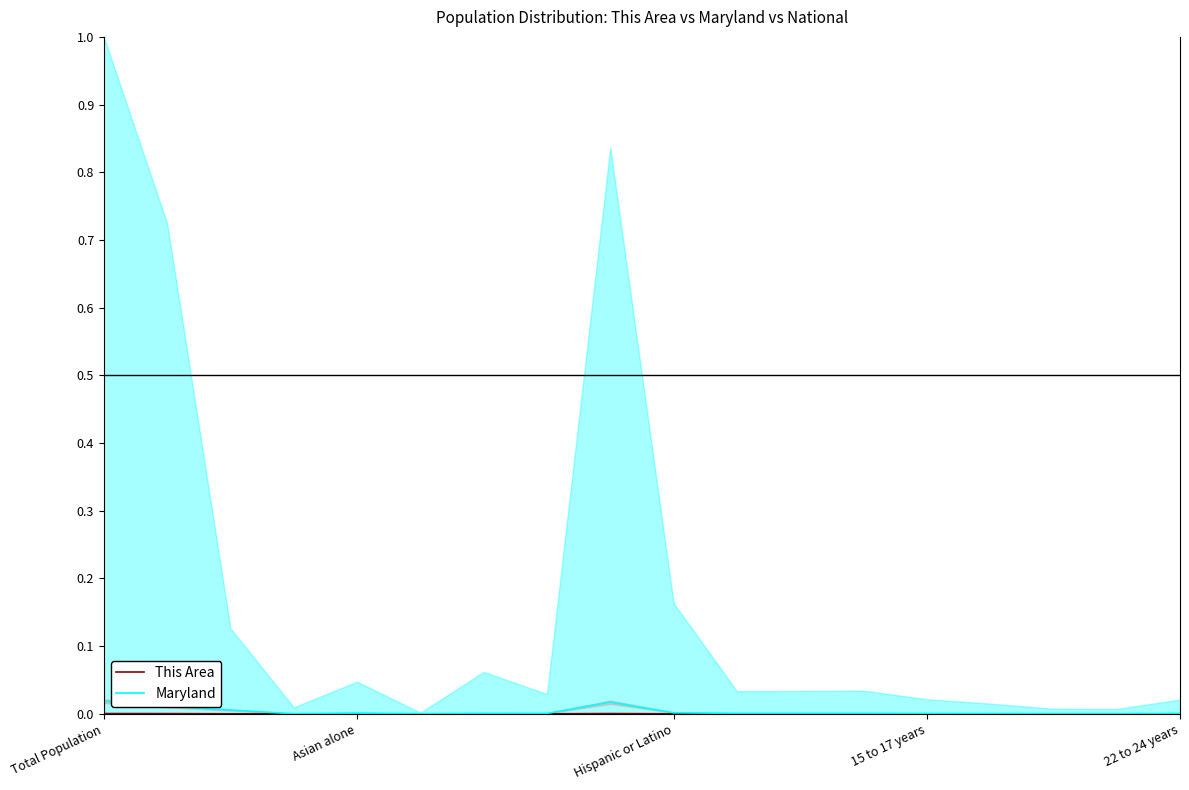

Does the chart display data point markers on the line(s)?

No